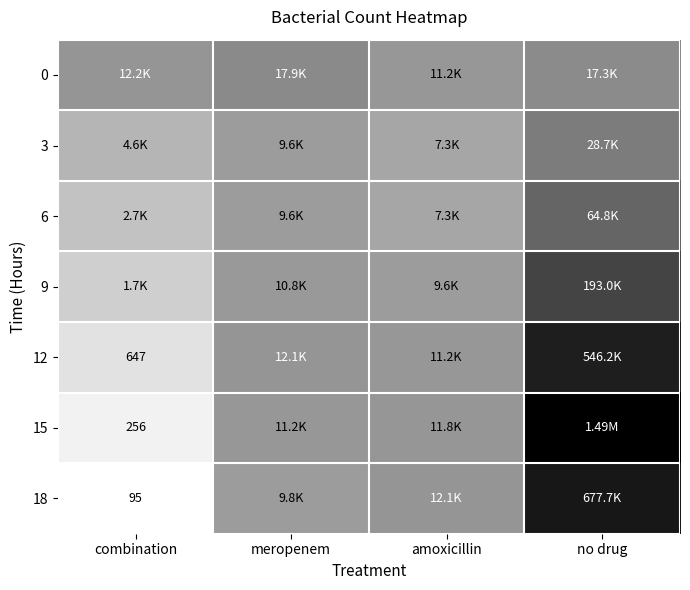

List the labels in order of 15 value, smallest first.

combination, meropenem, amoxicillin, no drug